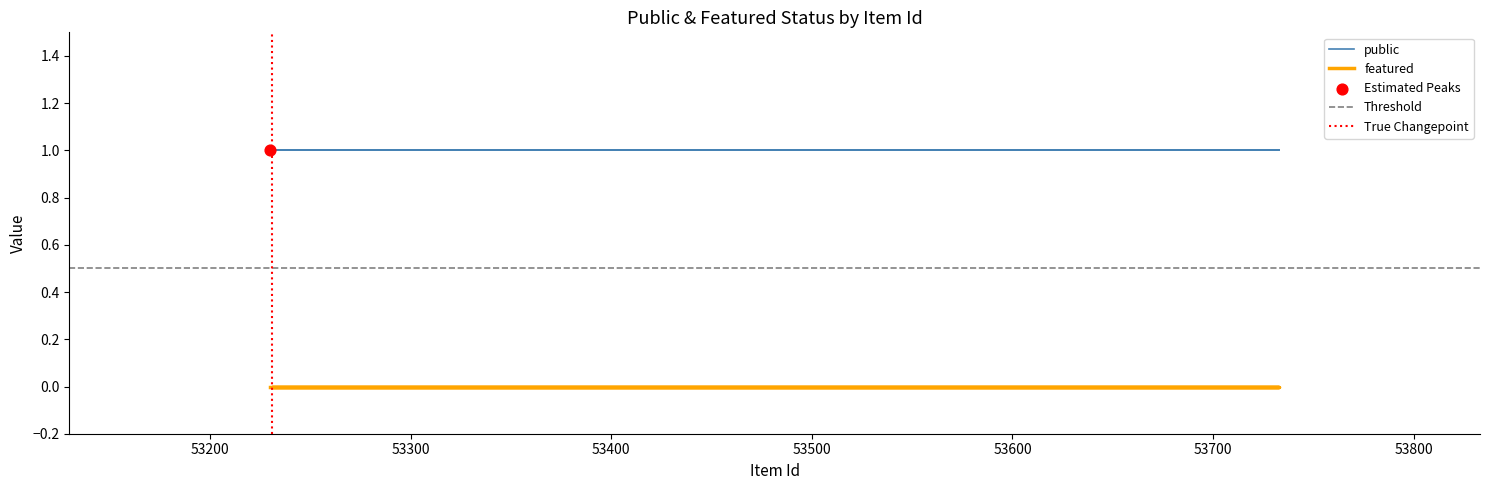

At how many categories does at least one series exceed 0?

4